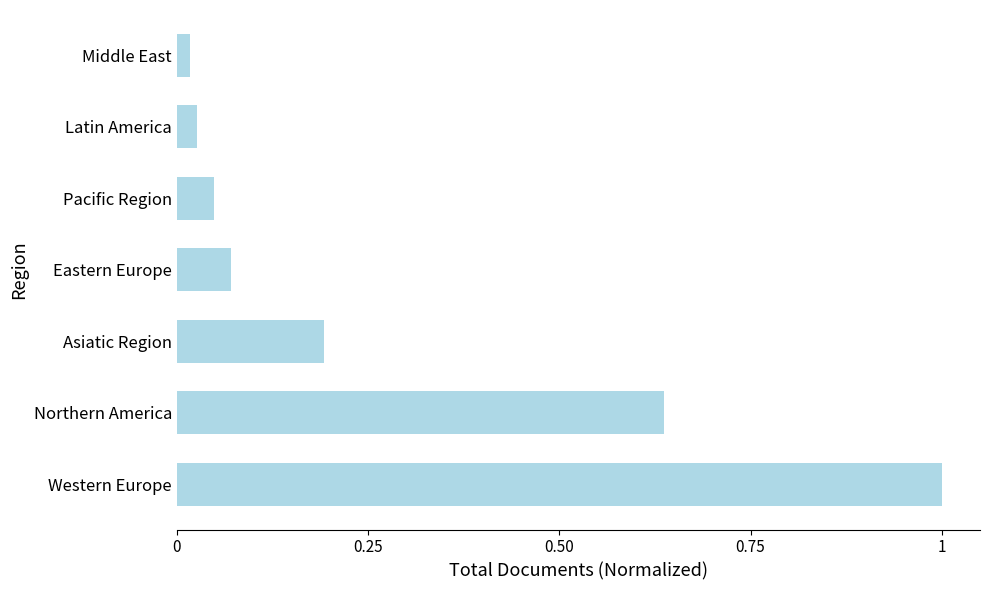

Is it true that the value at Western Europe is 1.6?

False